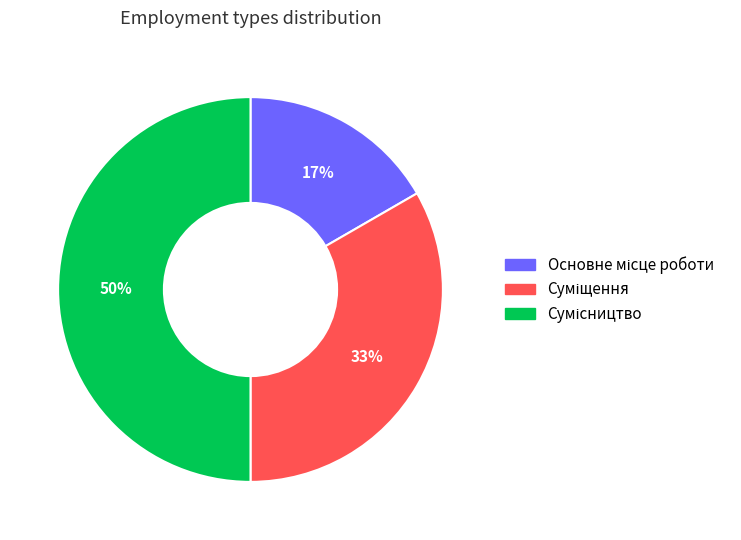

To the nearest percent, what is the difference between the largest and smallest slice percentages?

33%